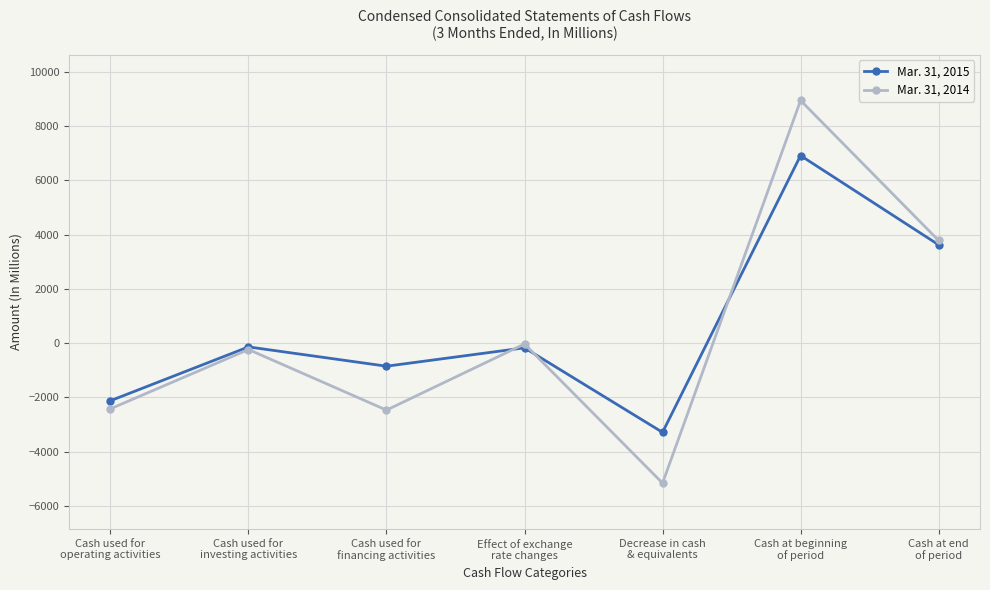

What is the average value of the Mar. 31, 2014 series?

344